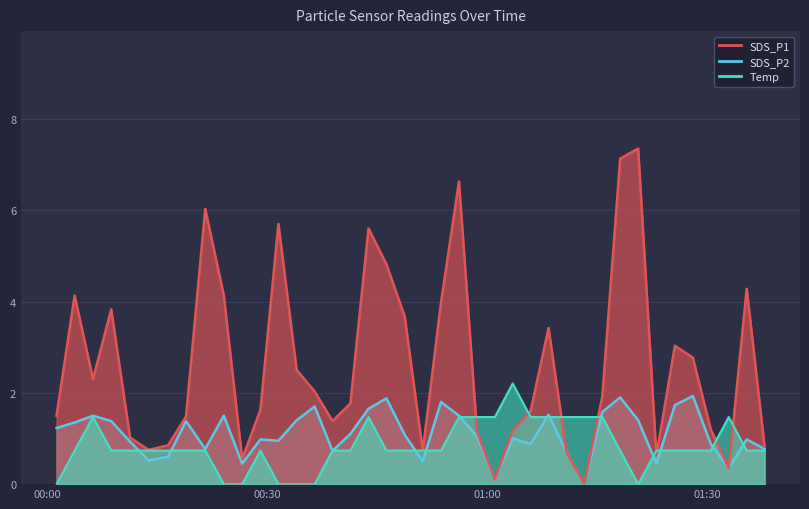

At which label does SDS_P1 reach its minimum?

2023/03/23 01:13:12